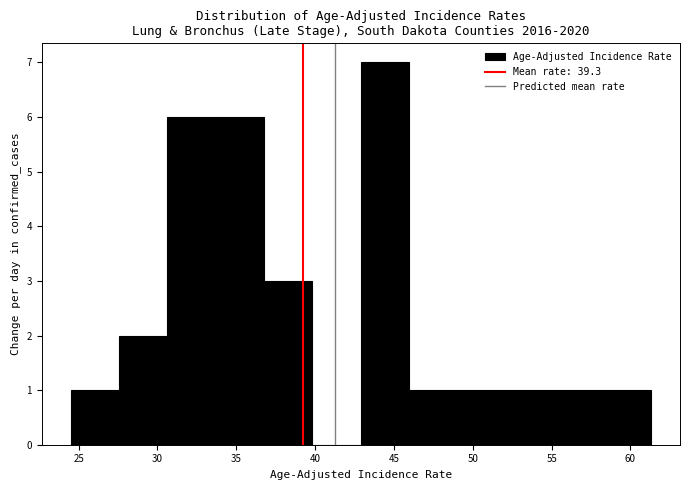

Reading left to right, transcribe this chart: for each bar, give the range it covers on the x-axis and its height. Neither the bar edges nor the heights are printed on the chart, so give them approximately, as read against the axes.

24.5 to 27.5: 1
27.5 to 30.5: 2
30.5 to 33.5: 6
33.5 to 37.0: 6
37.0 to 40.0: 3
40.0 to 43.0: 0
43.0 to 46.0: 7
46.0 to 49.0: 1
49.0 to 52.0: 1
52.0 to 55.0: 1
55.0 to 58.0: 1
58.0 to 61.5: 1